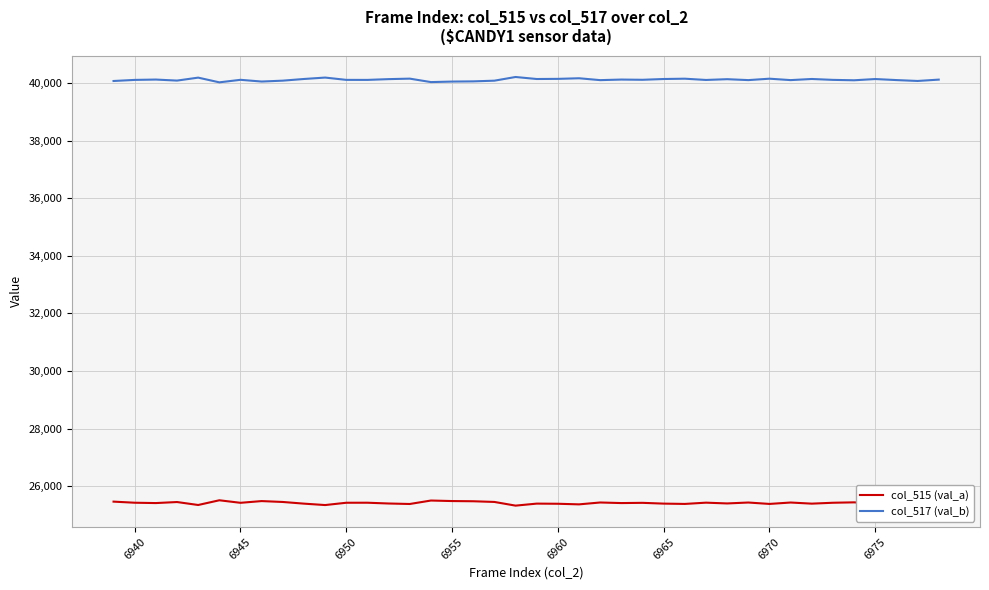

True or false: col_517 (val_b) and col_515 (val_a) intersect in this chart.

False